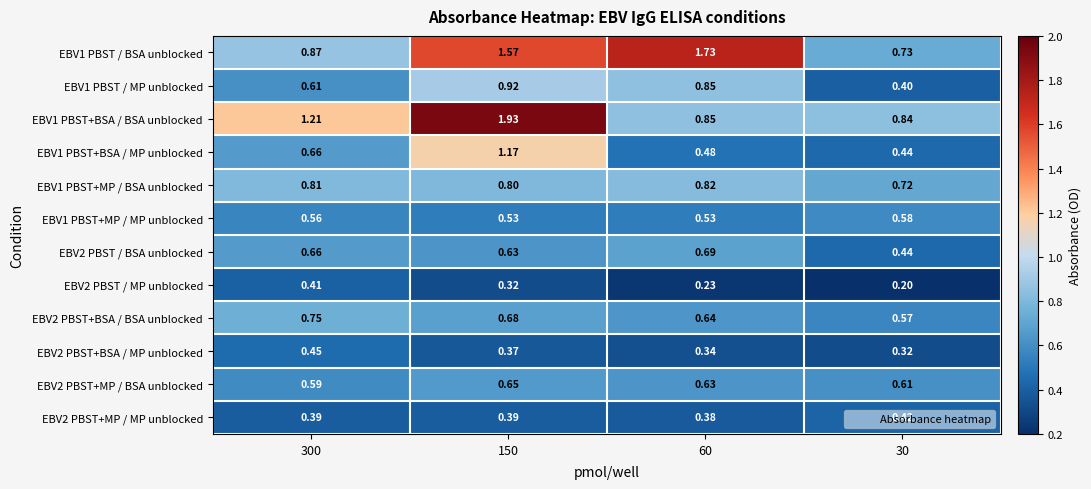

How many series are shown in this chart?

12